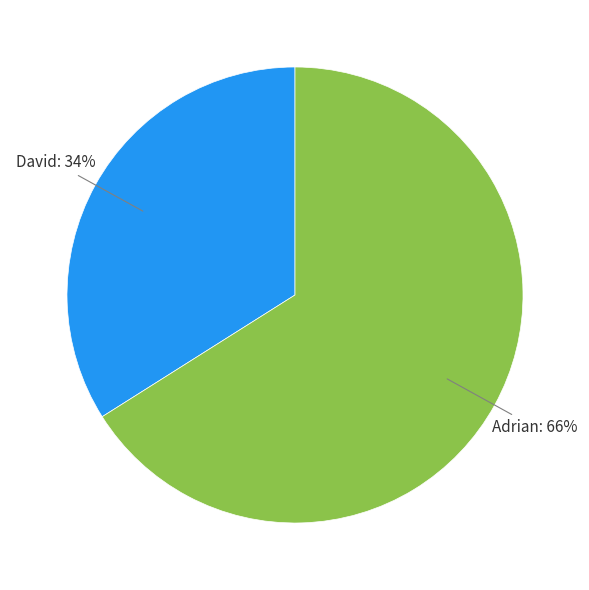

To the nearest percent, what is the average slice percentage?

50%